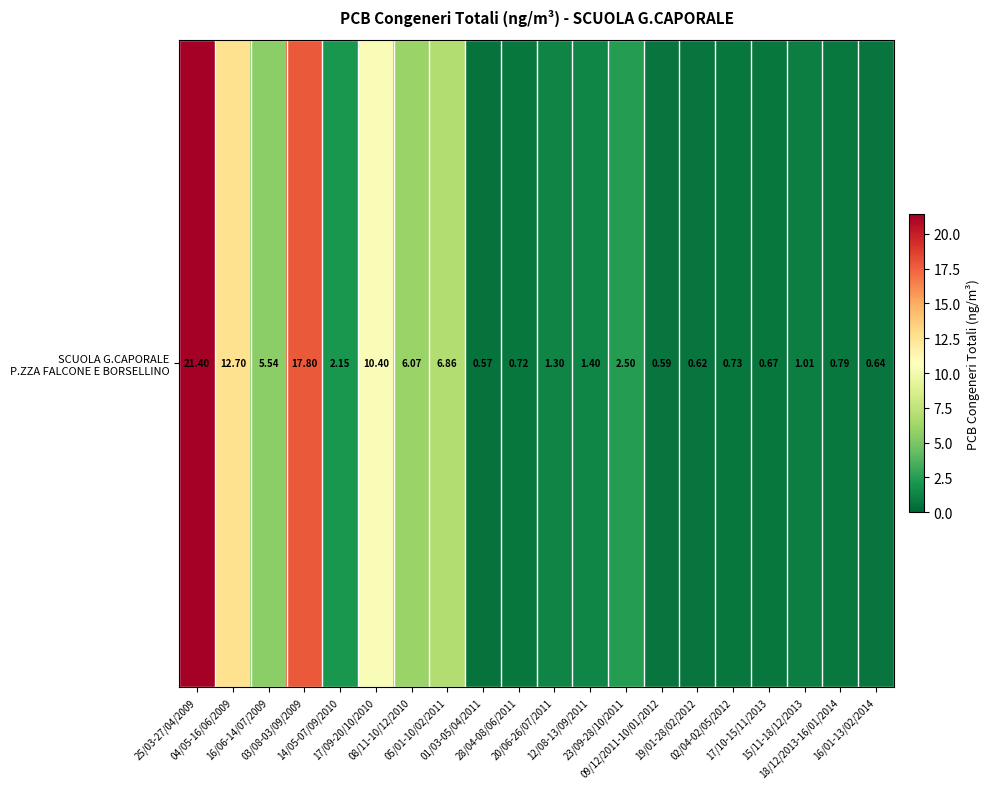

What is the maximum value shown in the chart?

21.4